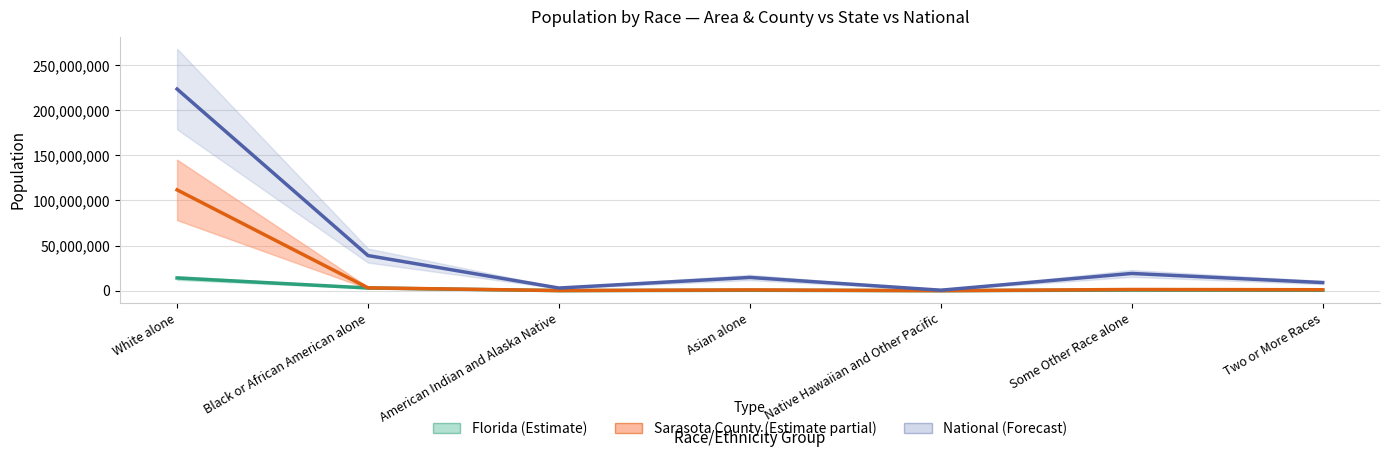

What is the minimum value shown in the chart?

12286.0